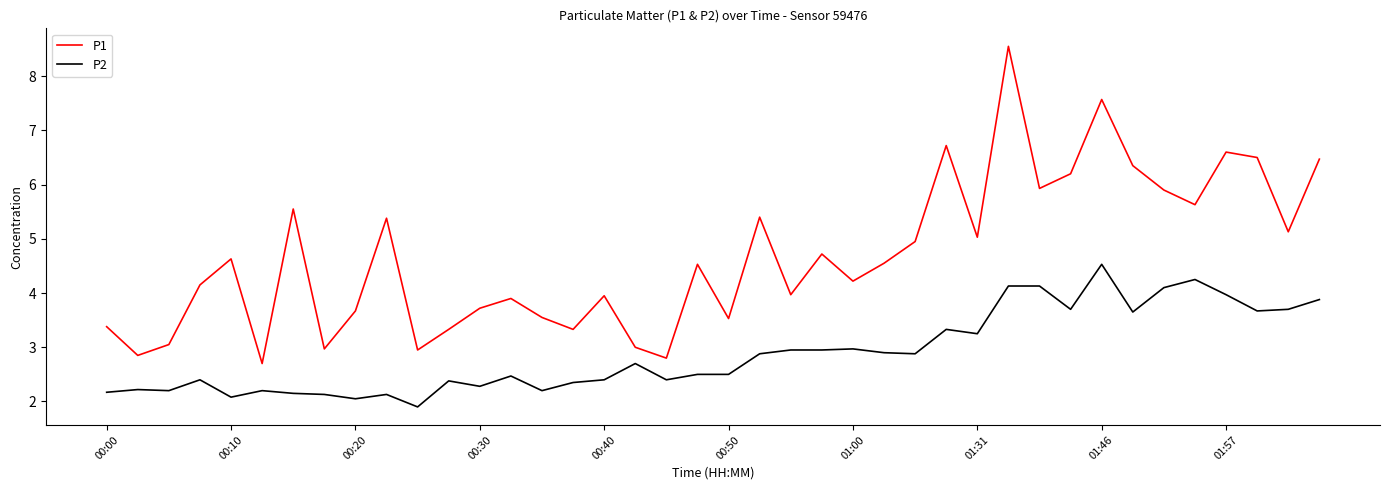

True or false: P1 and P2 cross at least once.

False